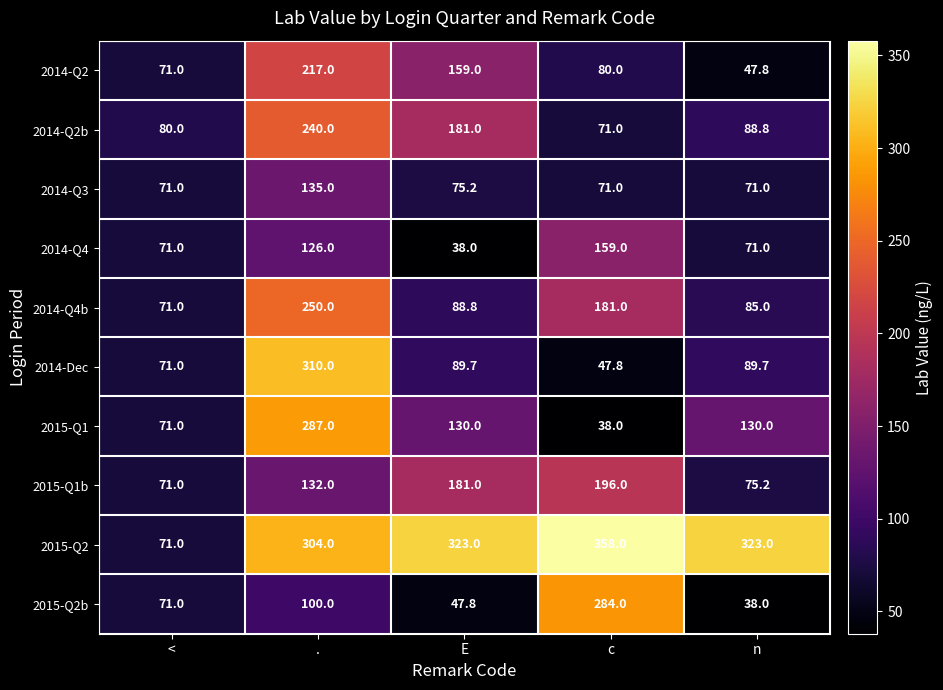

Which series has the widest spread of values?

2015-Q2